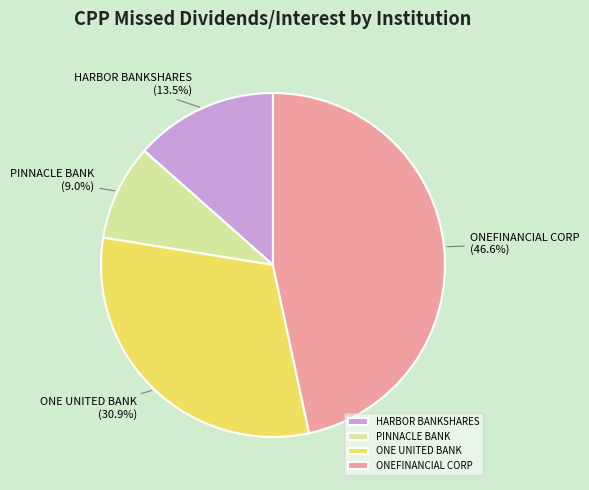

Rank the categories by value from lowest to highest.

PINNACLE BANK, HARBOR BANKSHARES, ONE UNITED BANK, ONEFINANCIAL CORP